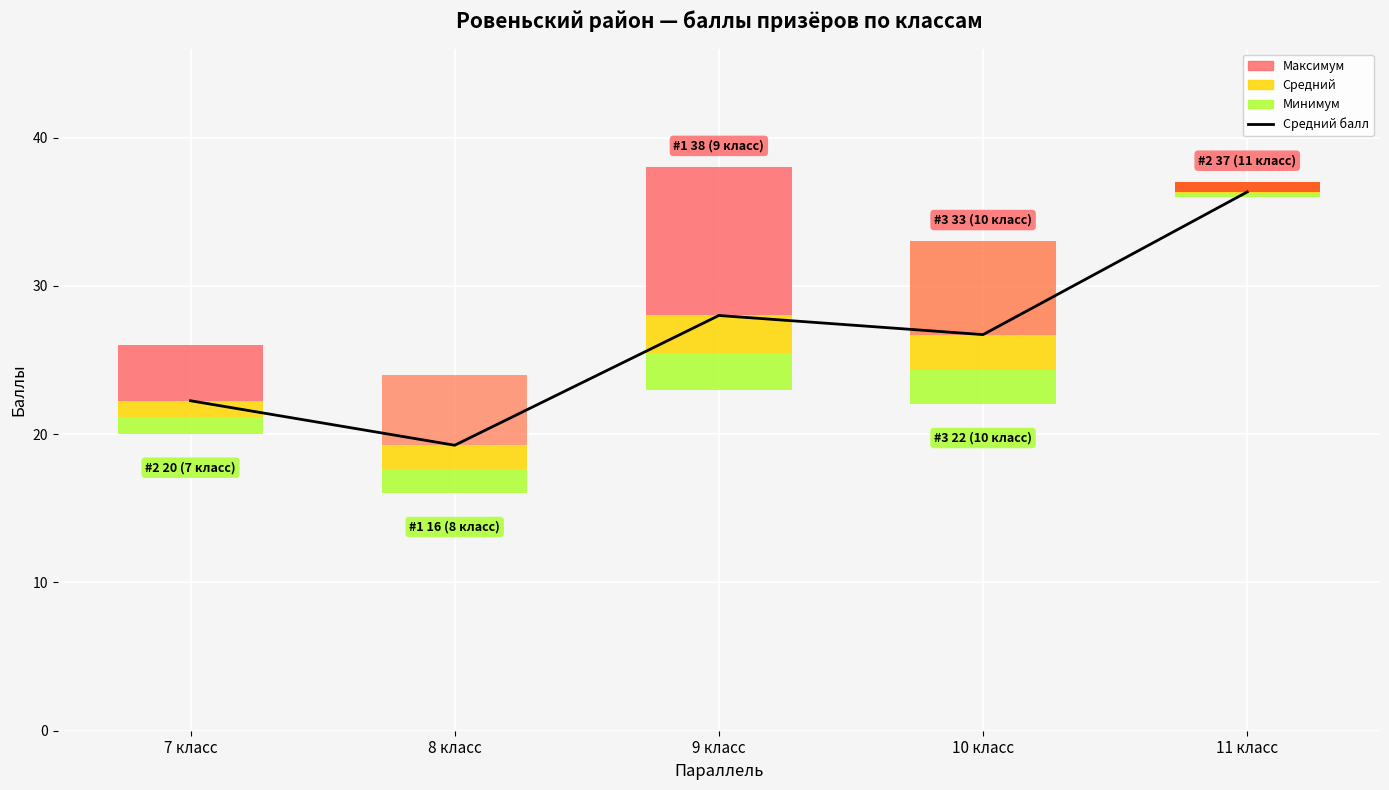

List the labels in order of value, smallest first.

8 класс, 7 класс, 10 класс, 9 класс, 11 класс